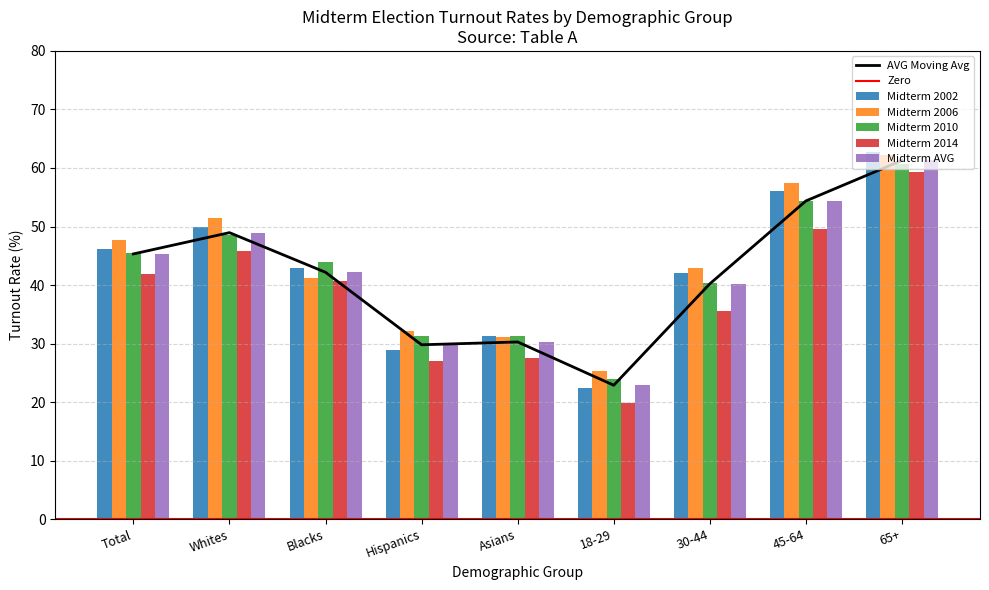

What position from the right is 65+?

1